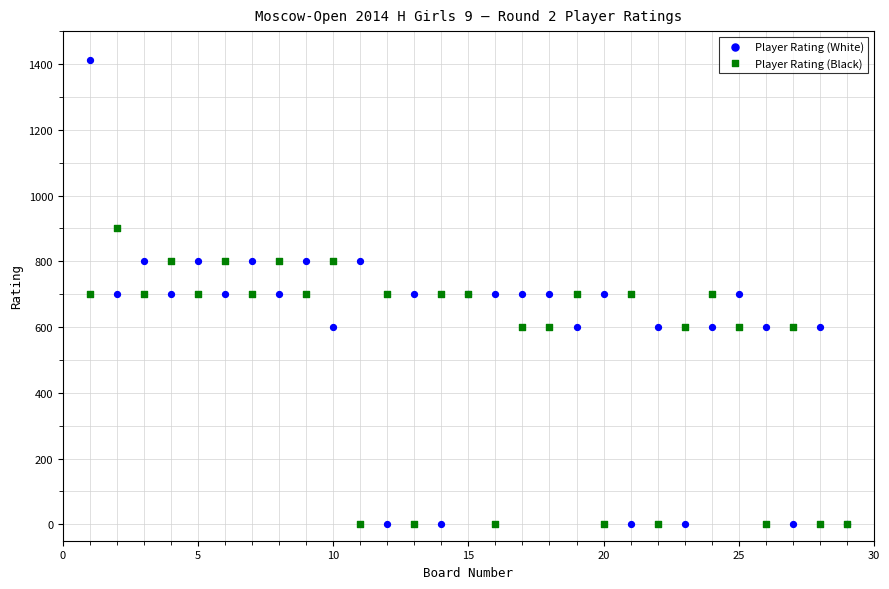

What are all the series names shown in the legend?

Player Rating (White), Player Rating (Black)